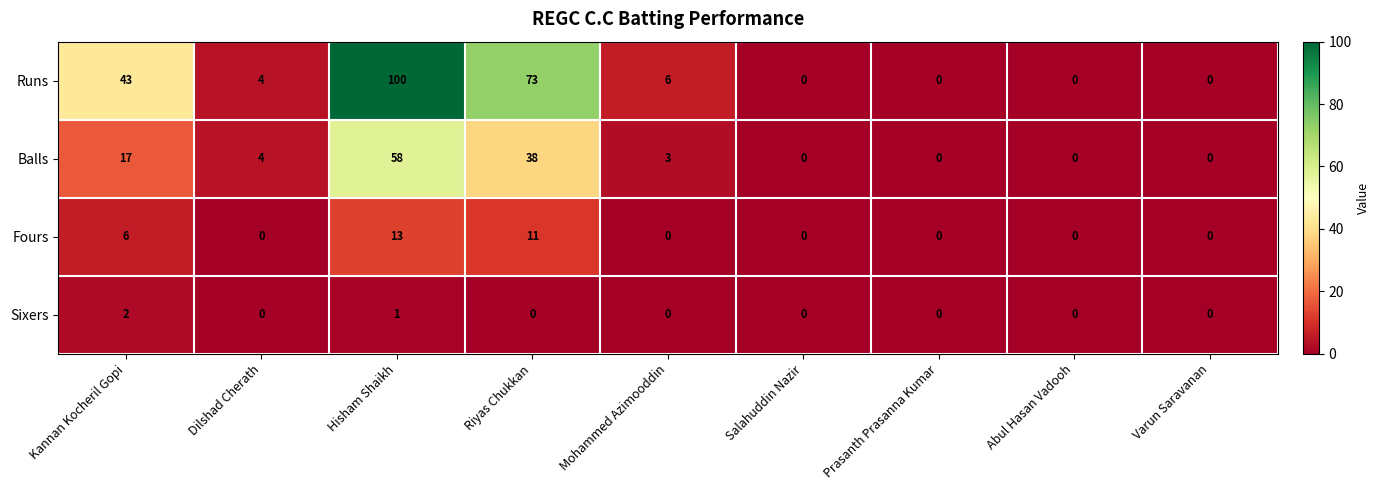

Is the value of Fours at Riyas Chukkan greater than the value of Runs at Varun Saravanan?

Yes